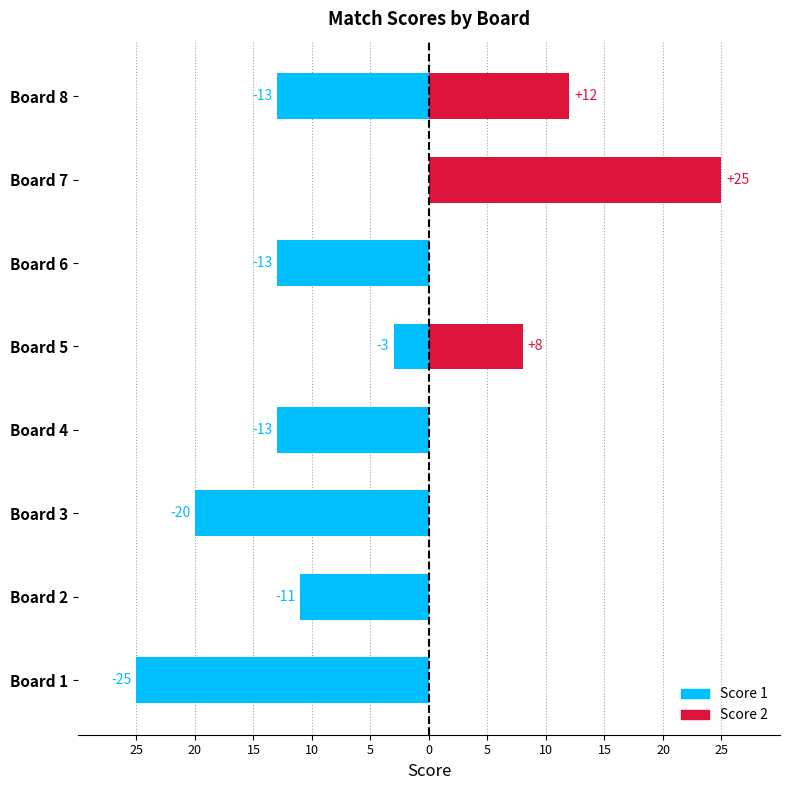

The value of Score 1 at Board 3 is -14. True or false?

False